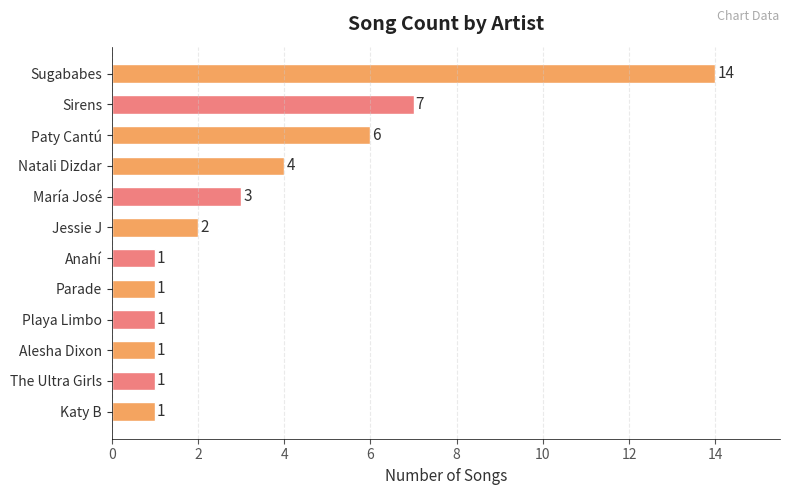

What is the label of the 11th bar from the top?

The Ultra Girls